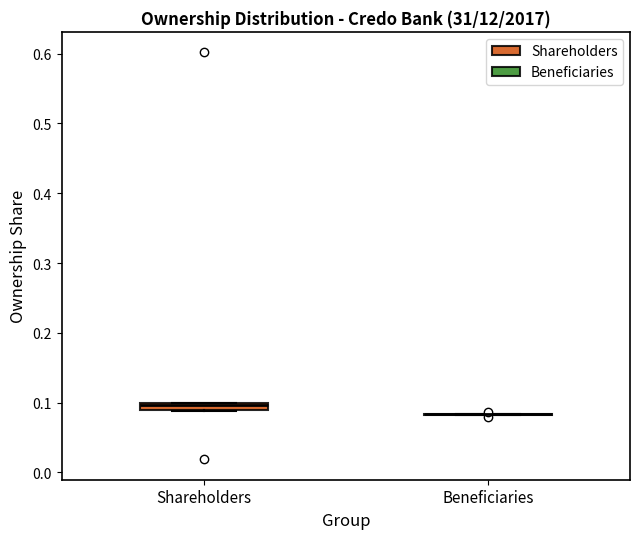

Where is the lower edge of the box for Shareholders on the y-axis? The values are not printed on the chart, so give them approximately, as read against the axis.

0.09